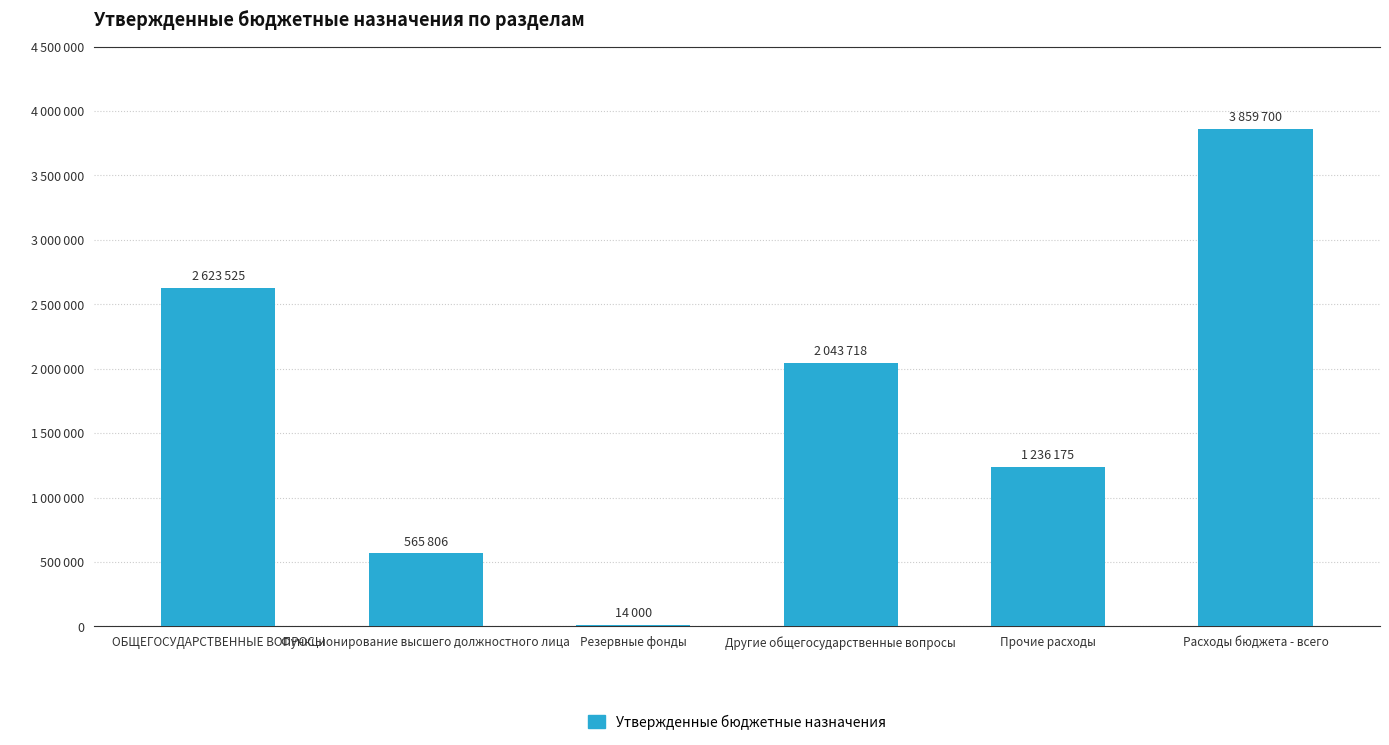

Are the bars horizontal?

No